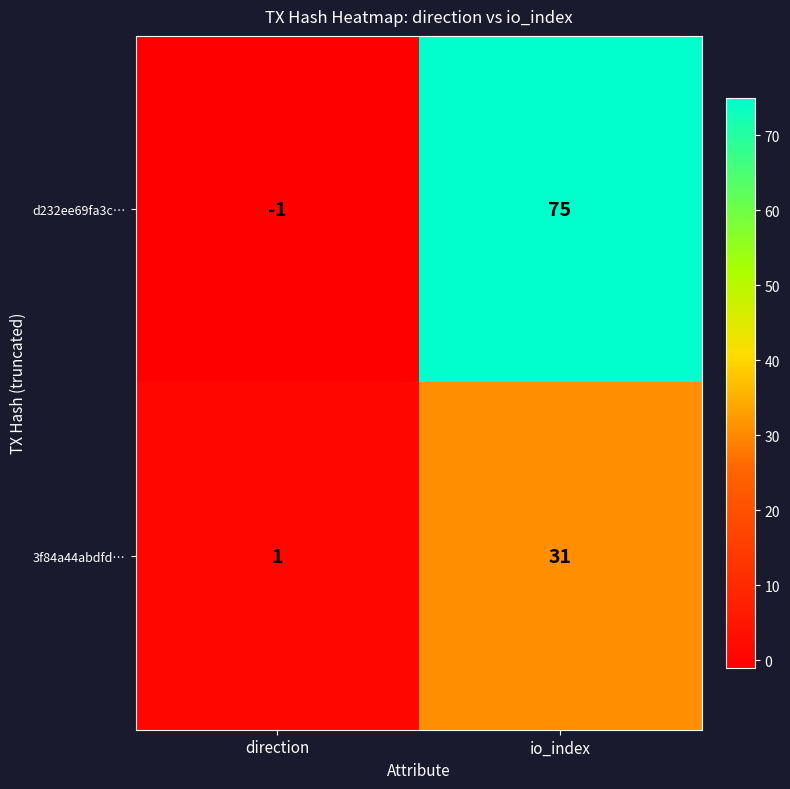

Which category has the highest value across all series?

io_index